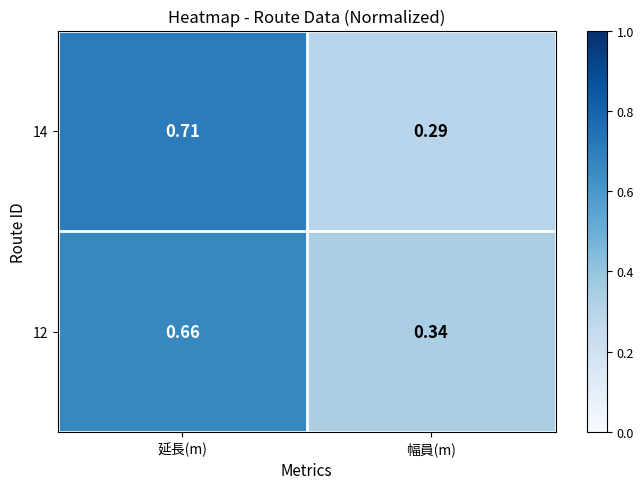

Where is 12 nearest to the value 0?

幅員(m)